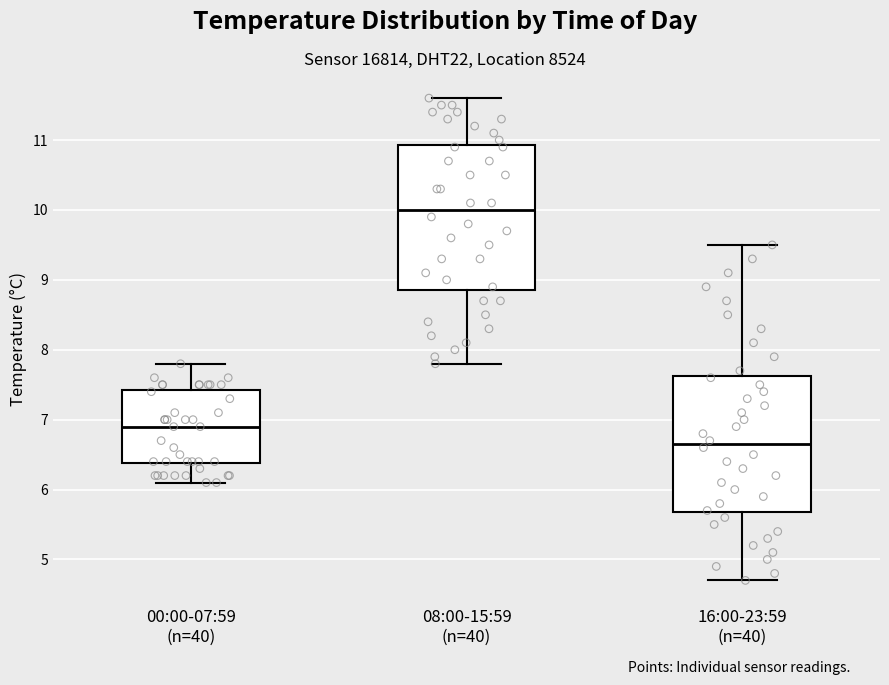

Reading left to right, read every box against the y-axis: the position of its median line, the range the box covers, and the ends of its whiskers. The values are not printed on the chart, so give them approximately, as read against the axis.

00:00-07:59 (n=40): median 6.9, box 6.4 to 7.4, whiskers 6.1 to 7.8
08:00-15:59 (n=40): median 10.0, box 8.9 to 10.9, whiskers 7.8 to 11.6
16:00-23:59 (n=40): median 6.7, box 5.7 to 7.6, whiskers 4.7 to 9.5